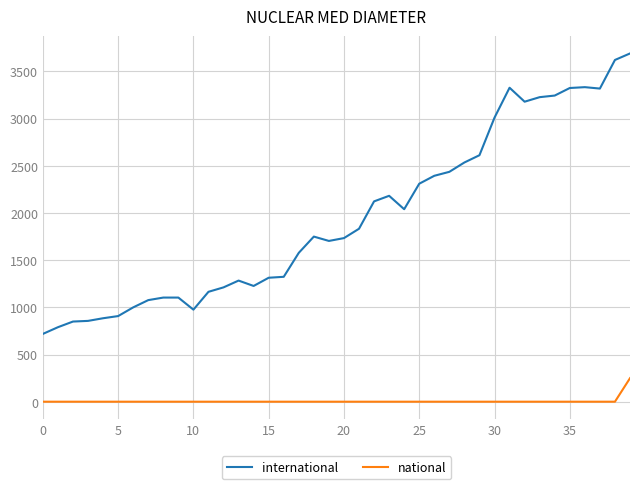

Count the number of categories in the chart.

40